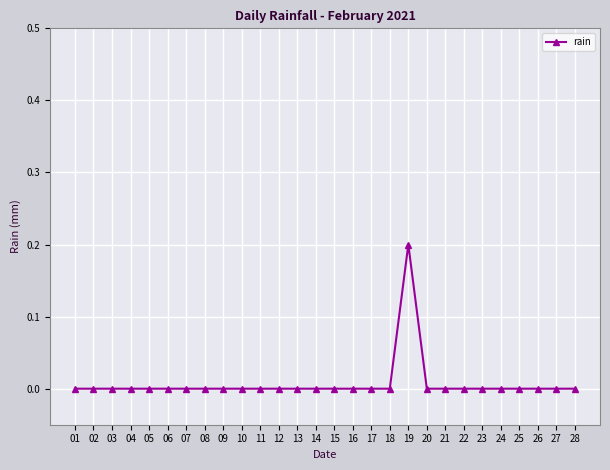

True or false: the data shows 0.0 at 17.

True